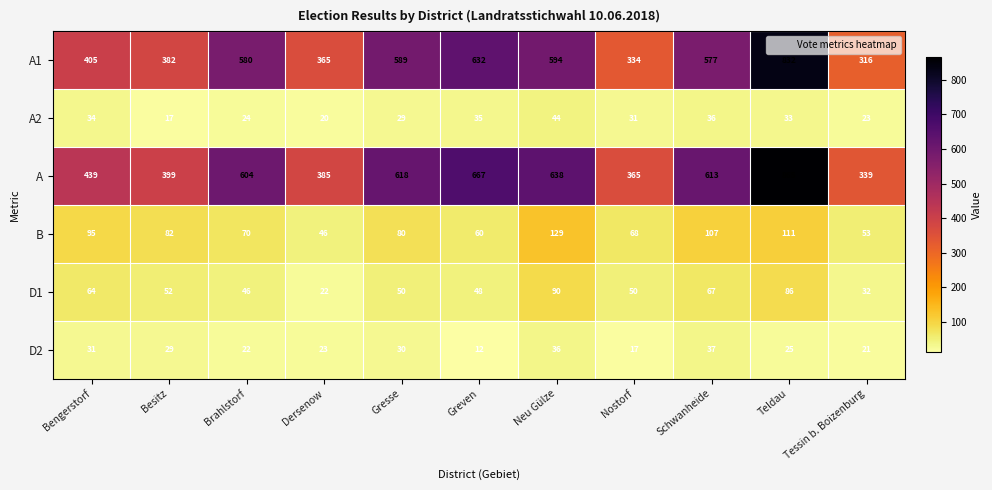

What is the average value of the D2 series?

26